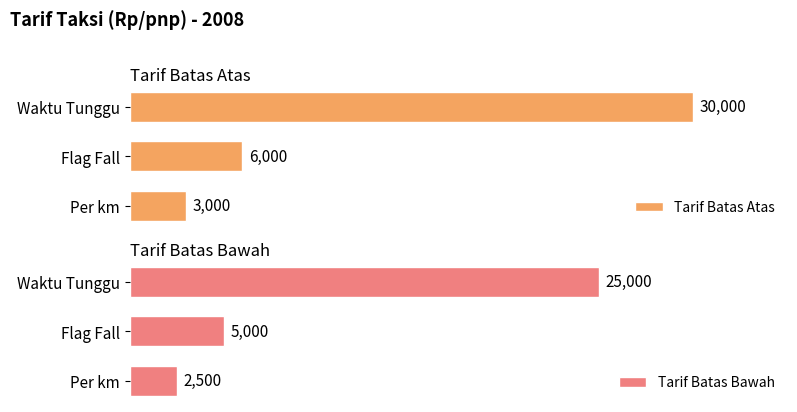

At which label does Tarif Batas Atas reach its minimum?

Per km